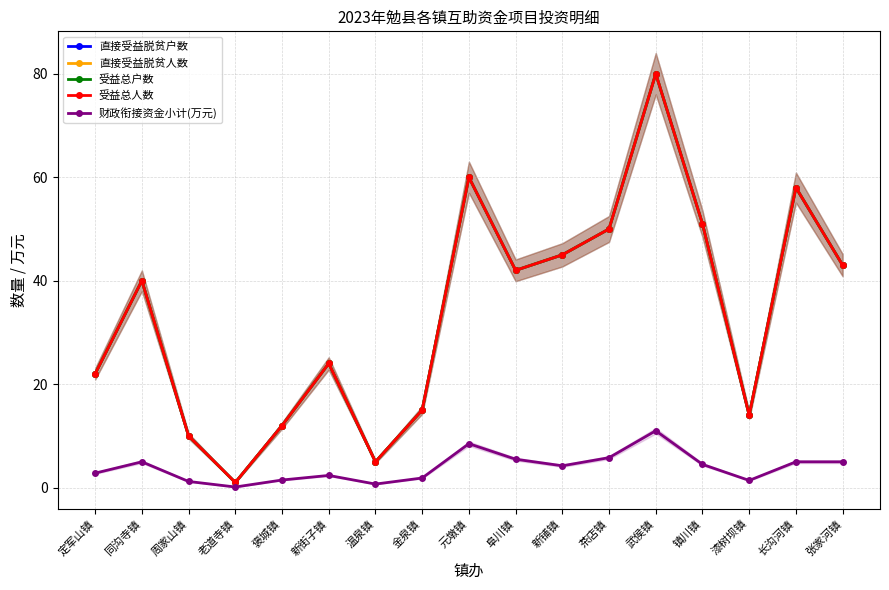

What position from the right is 武侯镇?

5